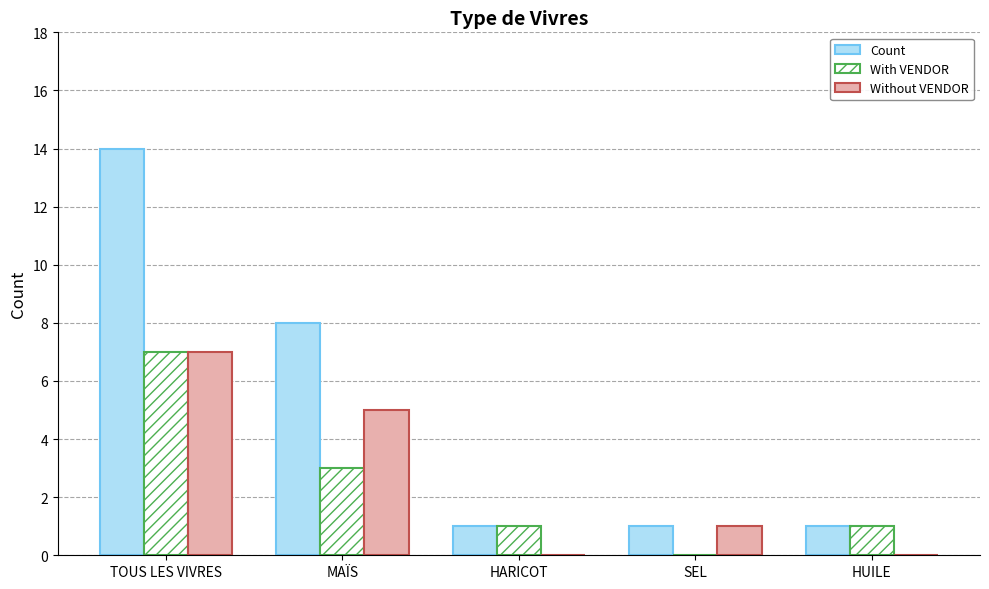

Reading left to right, list all the values displayed in this chart.

Count: TOUS LES VIVRES=14	MAÏS=8	HARICOT=1	SEL=1	HUILE=1
With VENDOR: TOUS LES VIVRES=7	MAÏS=3	HARICOT=1	SEL=0	HUILE=1
Without VENDOR: TOUS LES VIVRES=7	MAÏS=5	HARICOT=0	SEL=1	HUILE=0